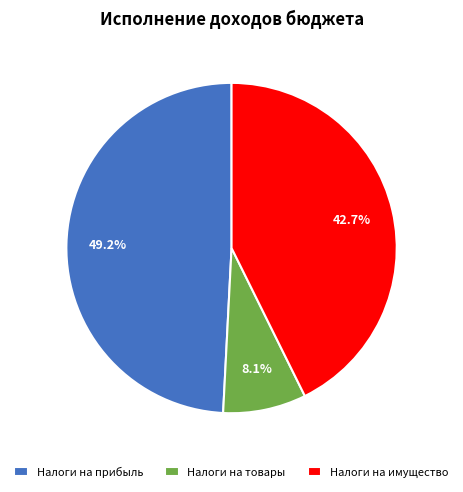

Which category has the smallest portion of the pie?

Налоги на товары